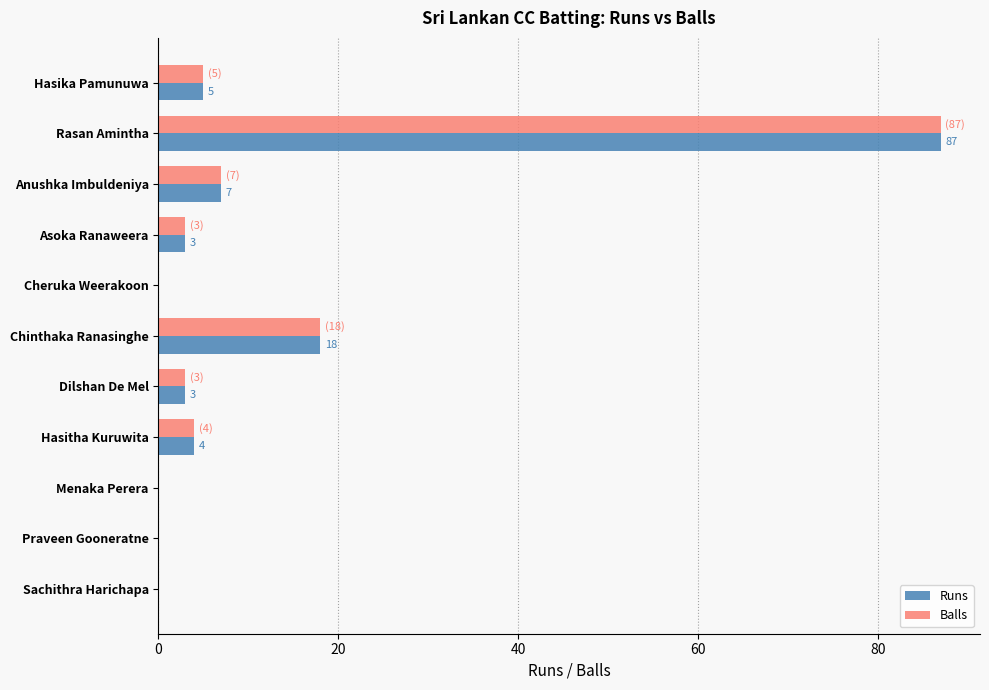

What is the greatest value displayed?

87